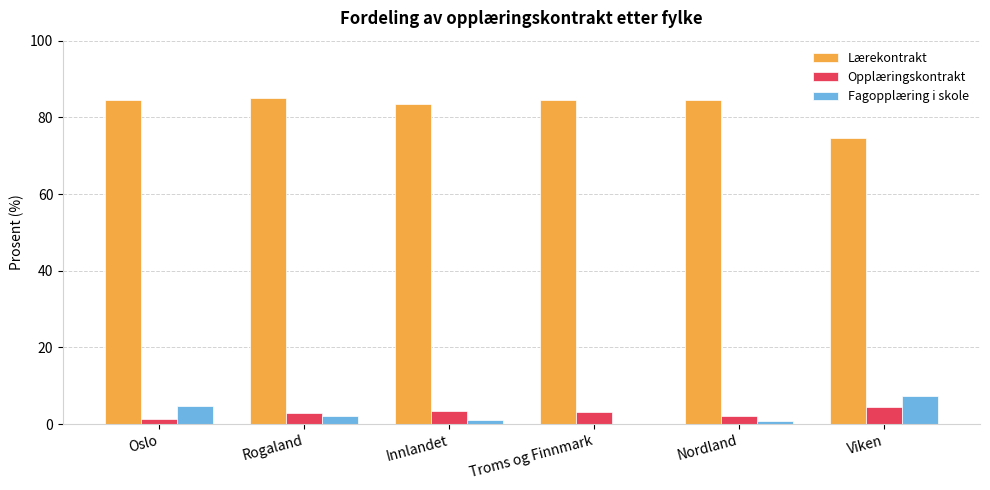

True or false: Lærekontrakt has a value of 74.7 at Viken.

True